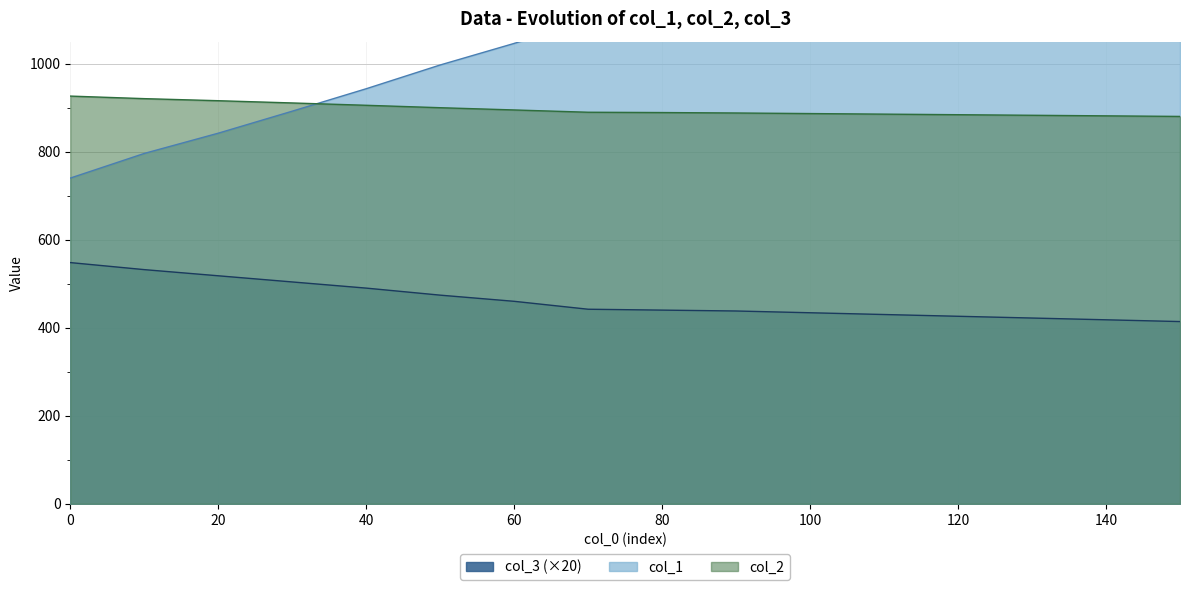

What are all the series names shown in the legend?

col_1, col_2, col_3